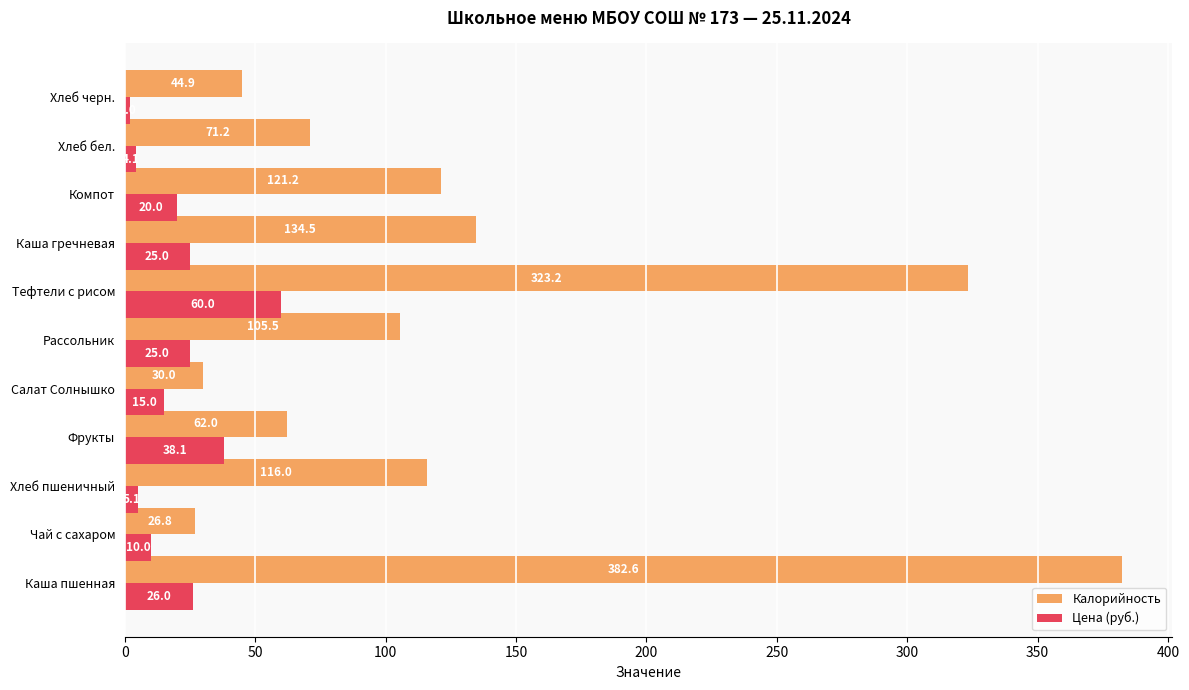

How many series are shown in this chart?

2